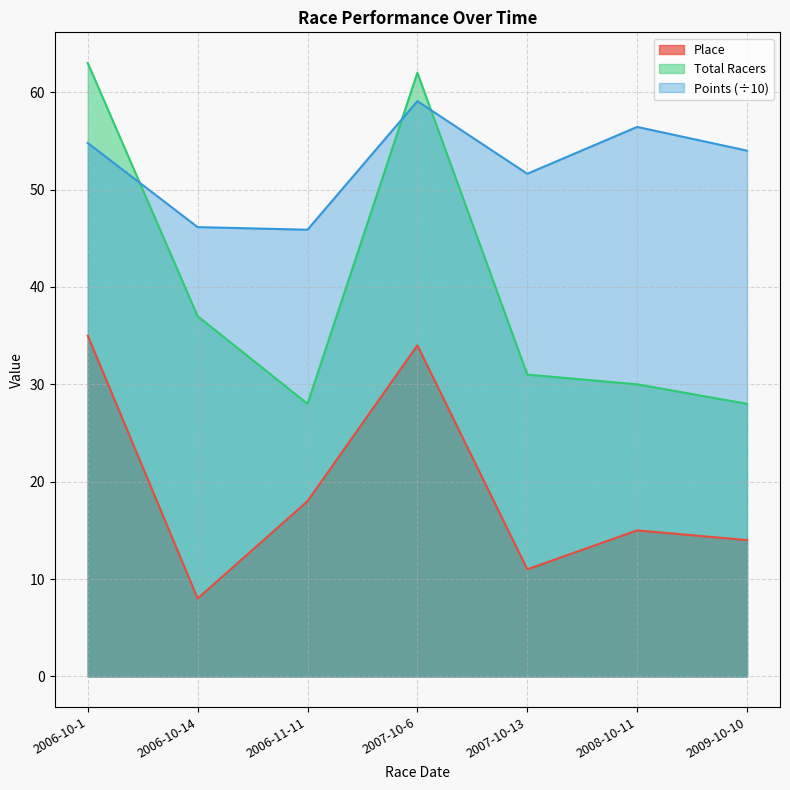

True or false: Points has more than 2 points higher than both neighbors.

False